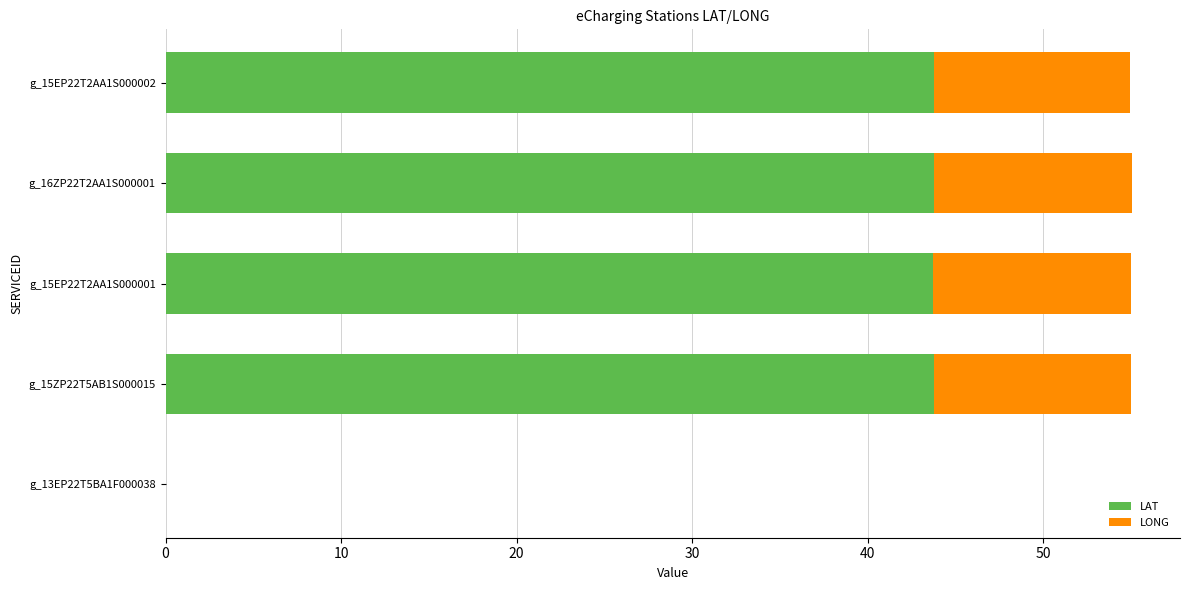

What is the highest value of the LAT series?

43.8